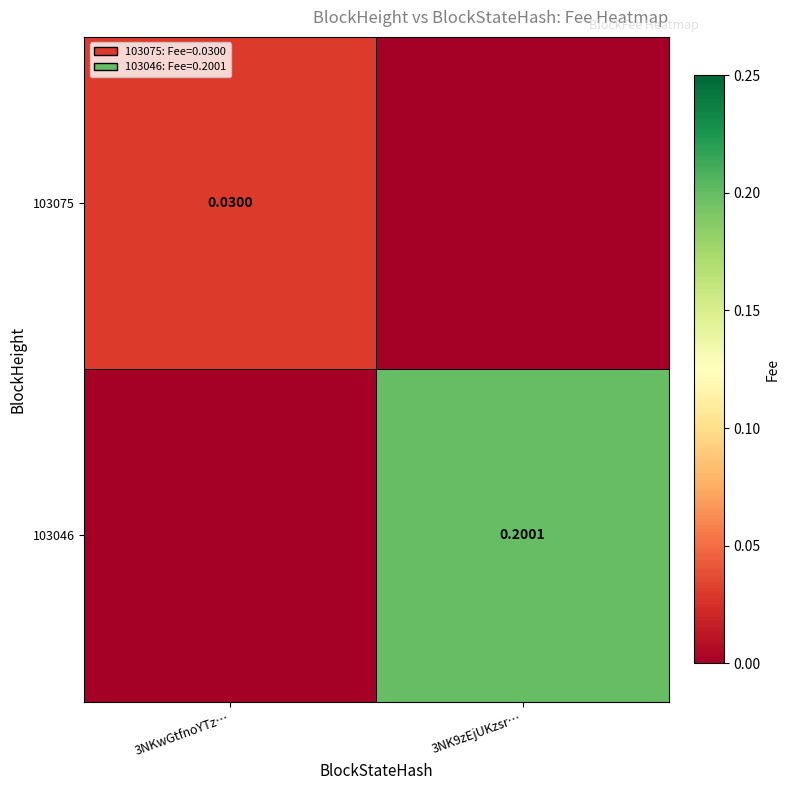

At which label does 103075 reach its peak?

3NKwGtfnoYTz…